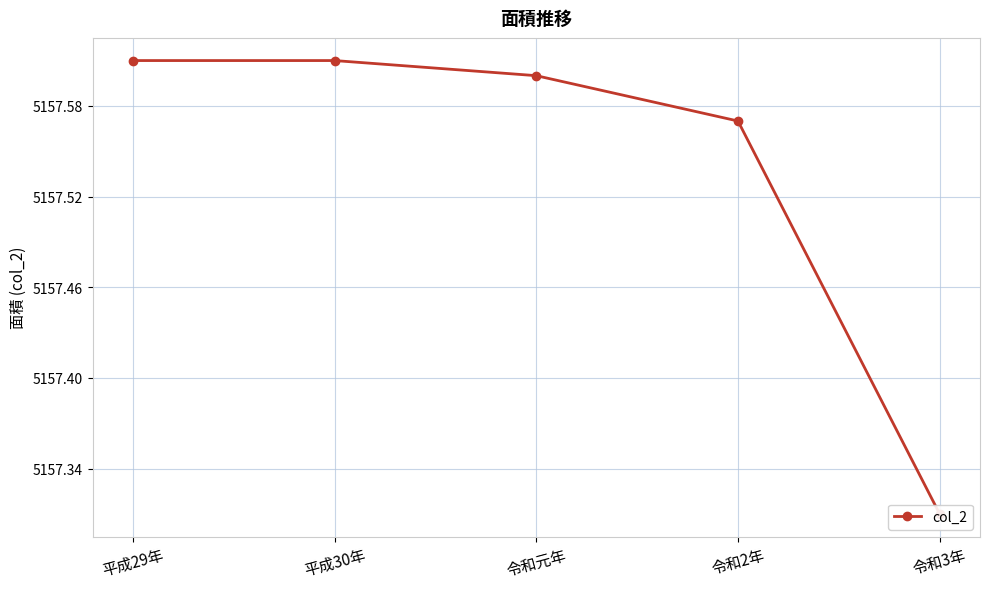

What is the label of the 2nd point from the right?

令和2年